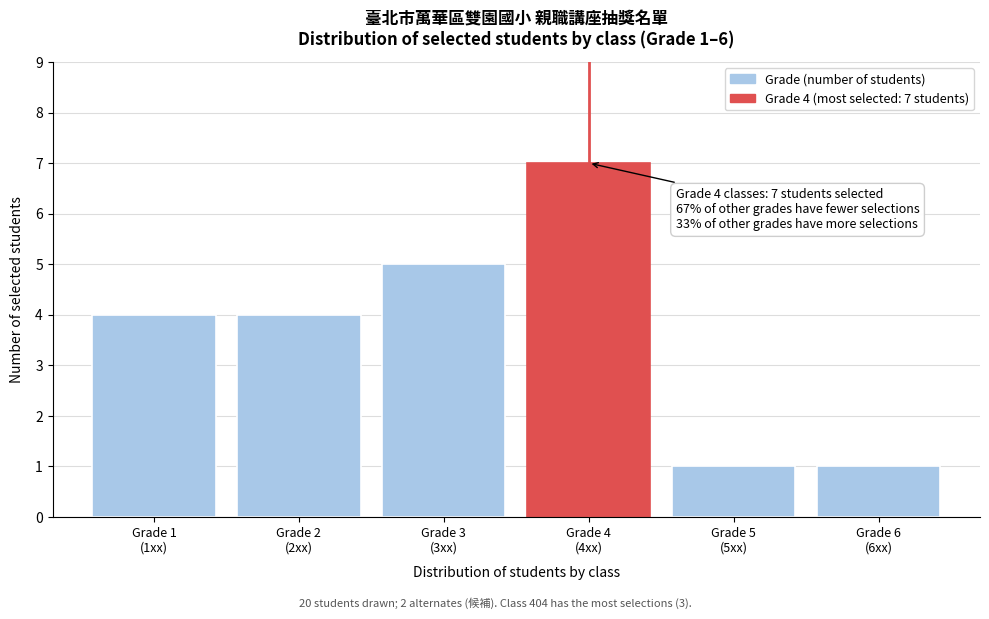

Reading left to right, transcribe all the data shown in this chart.

4	4	5	7	1	1